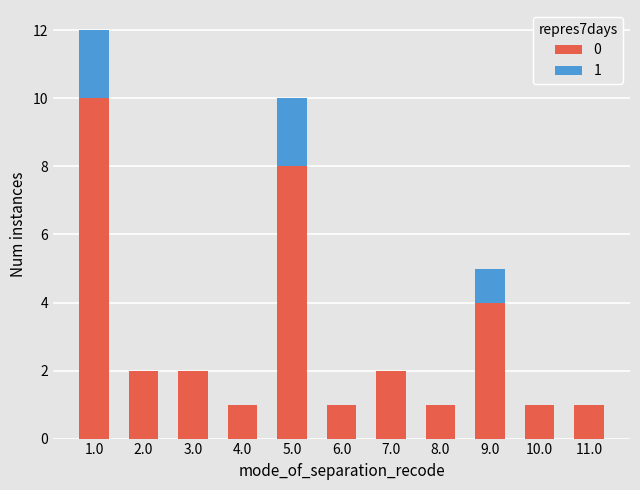

What is the total value across all series at 5.0?

10